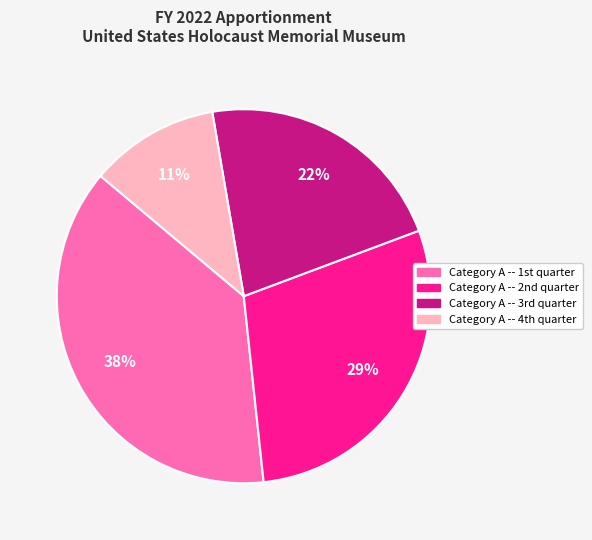

To the nearest percent, what is the average slice percentage?

25%